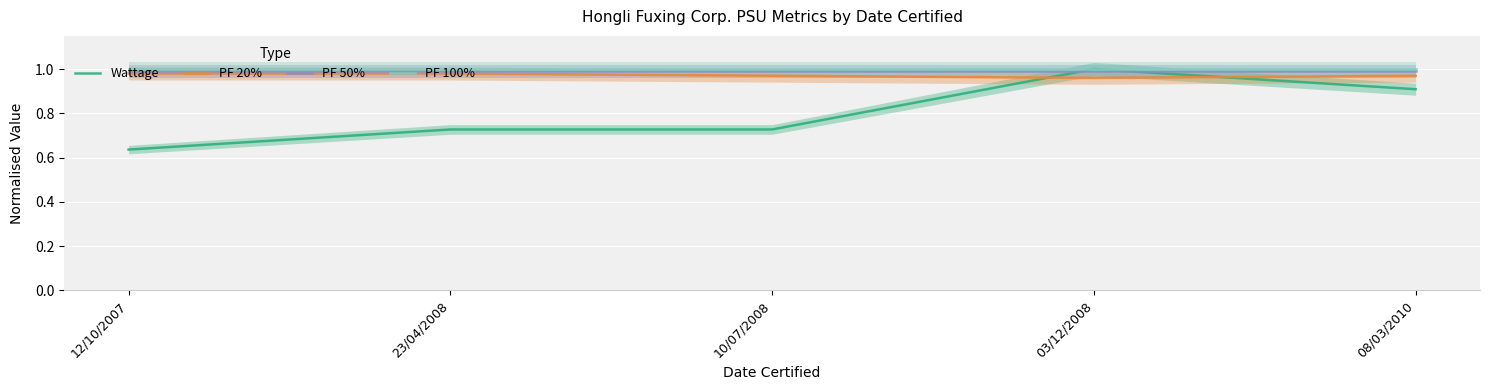

Read the Wattage value at 10/07/2008.

0.7